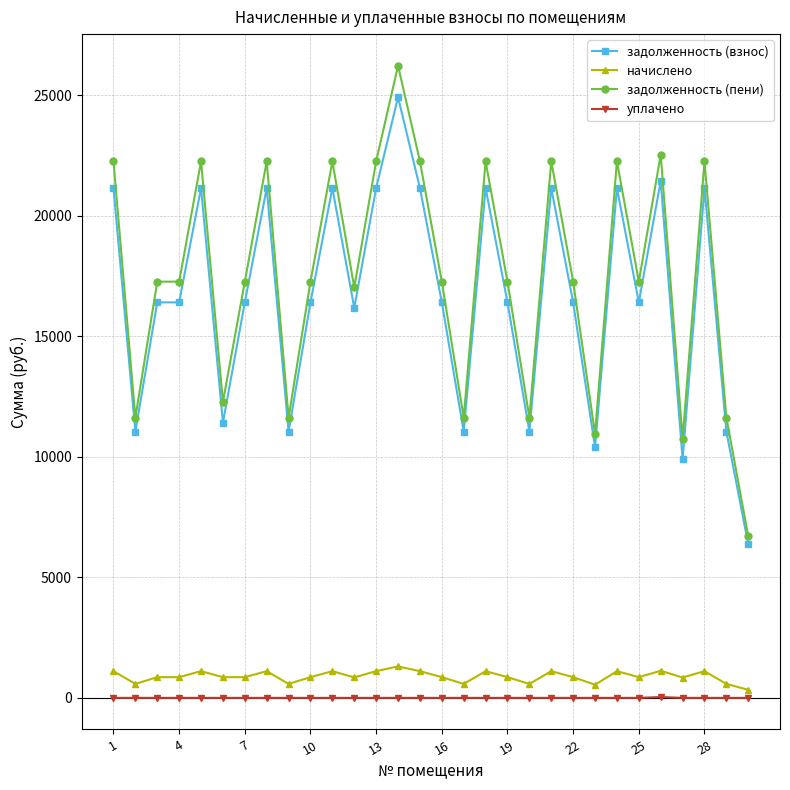

At how many categories does at least one series exceed 4582?

30